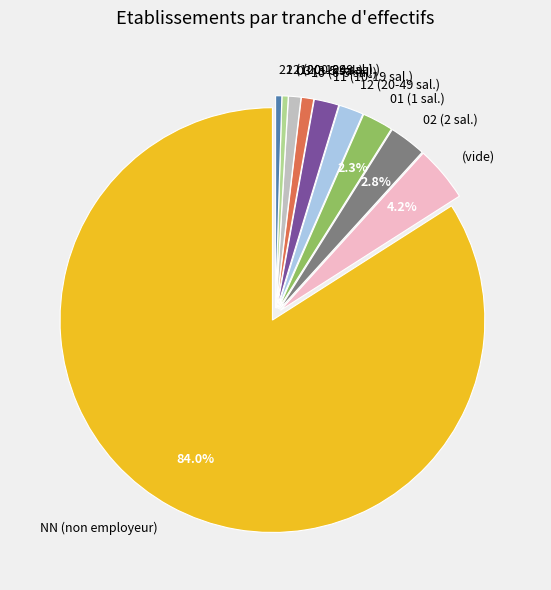

Is there a majority slice in this chart?

Yes